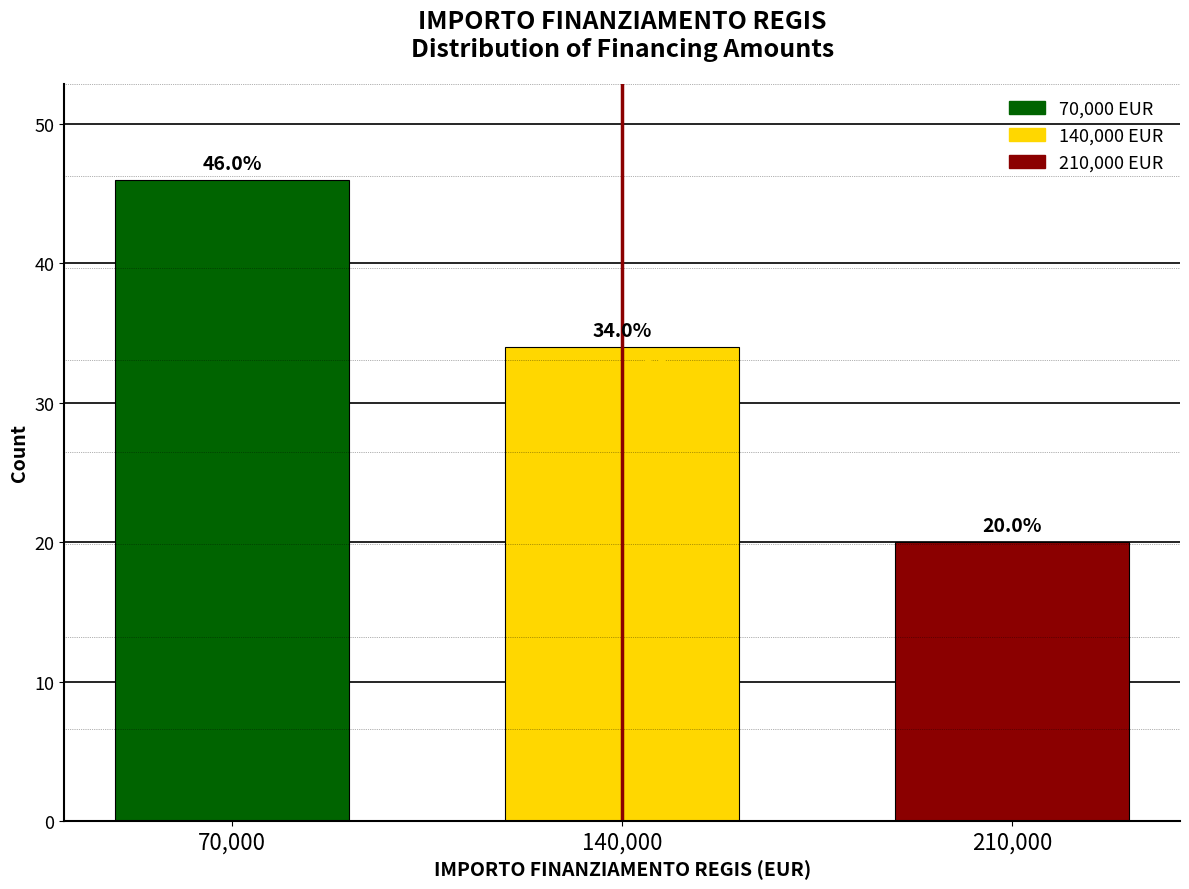

Reading right to left, list all the values displayed in this chart.

20	34	46